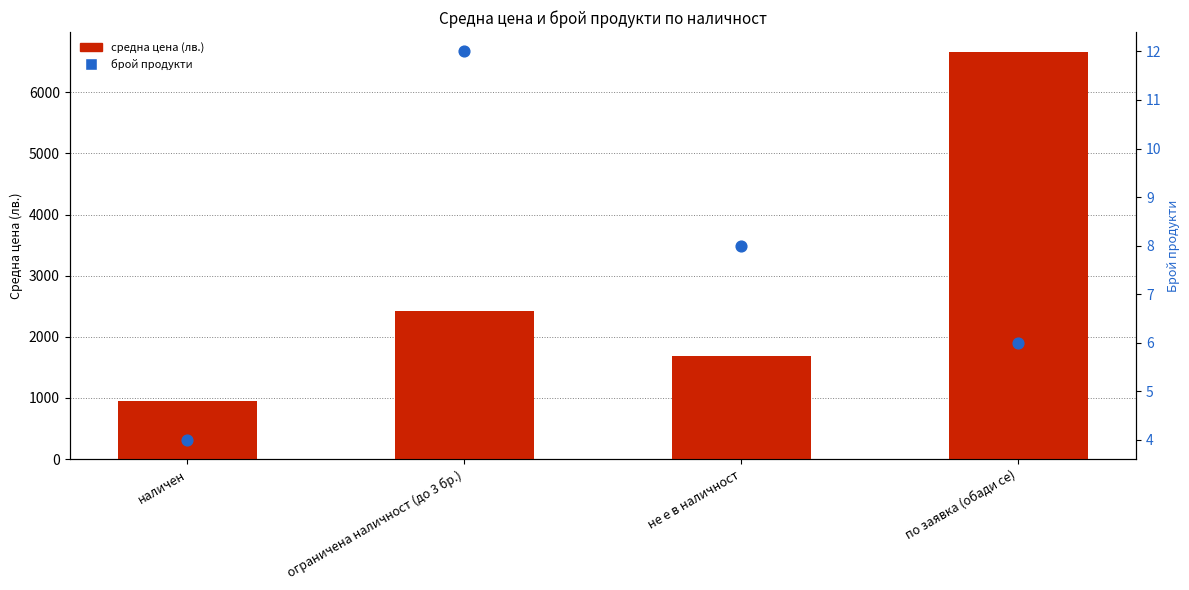

At how many categories does at least one series exceed 5767?

1